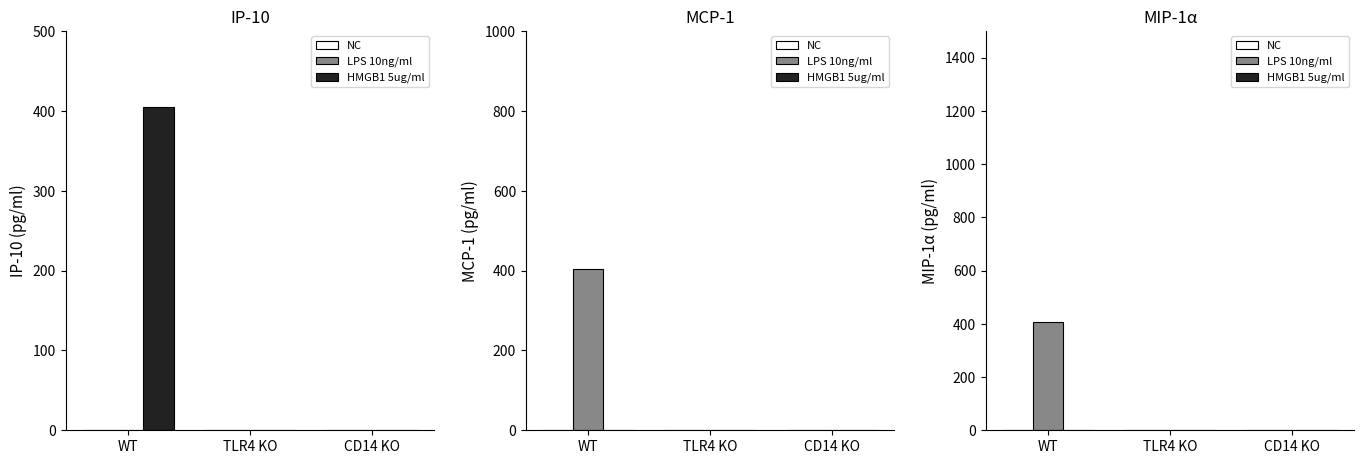

What is the difference between the highest and lowest values at WT?

405